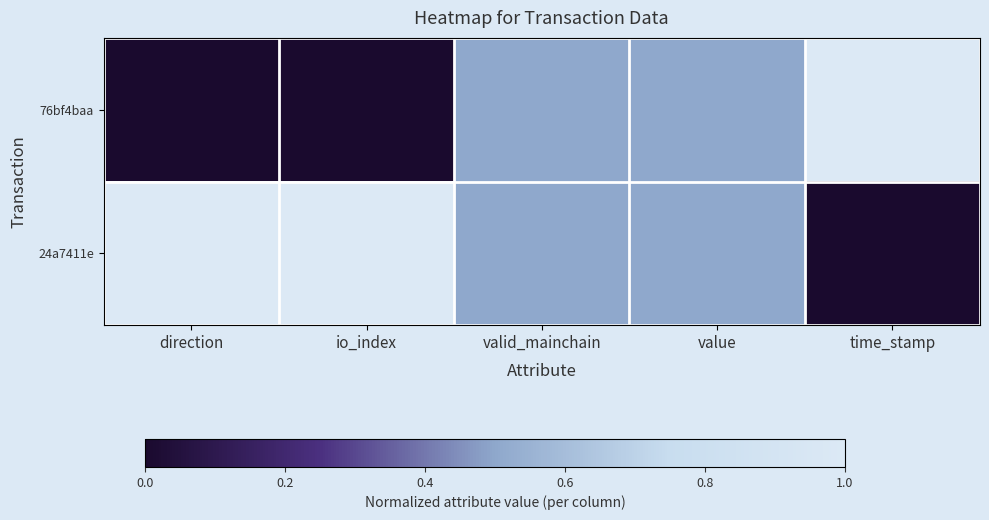

At which category is the sum across all series the highest?

direction